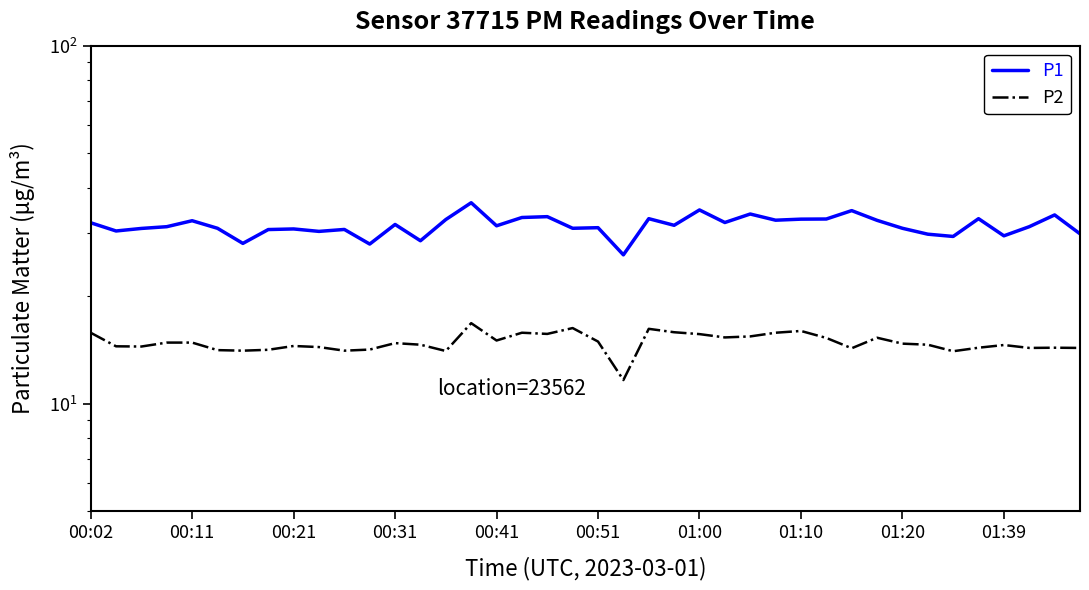

How many lines are shown in the chart?

2